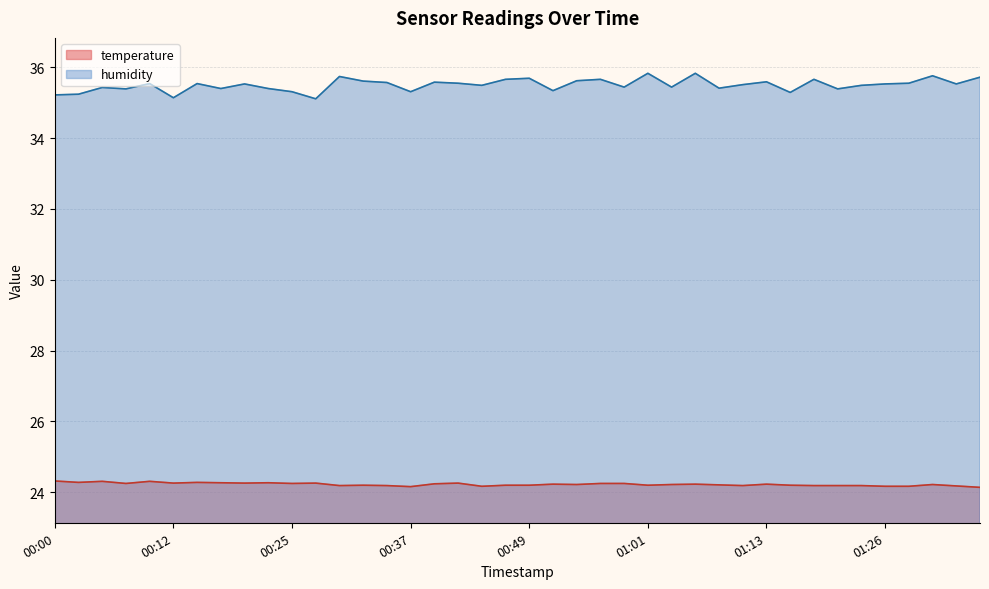

Reading right to left, extract all data points from this chart.

temperature: 24.1	24.2	24.2	24.2	24.2	24.2	24.2	24.2	24.2	24.2	24.2	24.2	24.2	24.2	24.2	24.2	24.2	24.2	24.2	24.2	24.2	24.2	24.3	24.2	24.2	24.2	24.2	24.2	24.3	24.2	24.3	24.3	24.3	24.3	24.3	24.3	24.2	24.3	24.3	24.3
humidity: 35.7	35.5	35.8	35.5	35.5	35.5	35.4	35.7	35.3	35.6	35.5	35.4	35.8	35.4	35.8	35.4	35.7	35.6	35.3	35.7	35.7	35.5	35.5	35.6	35.3	35.6	35.6	35.7	35.1	35.3	35.4	35.5	35.4	35.5	35.1	35.5	35.4	35.4	35.2	35.2